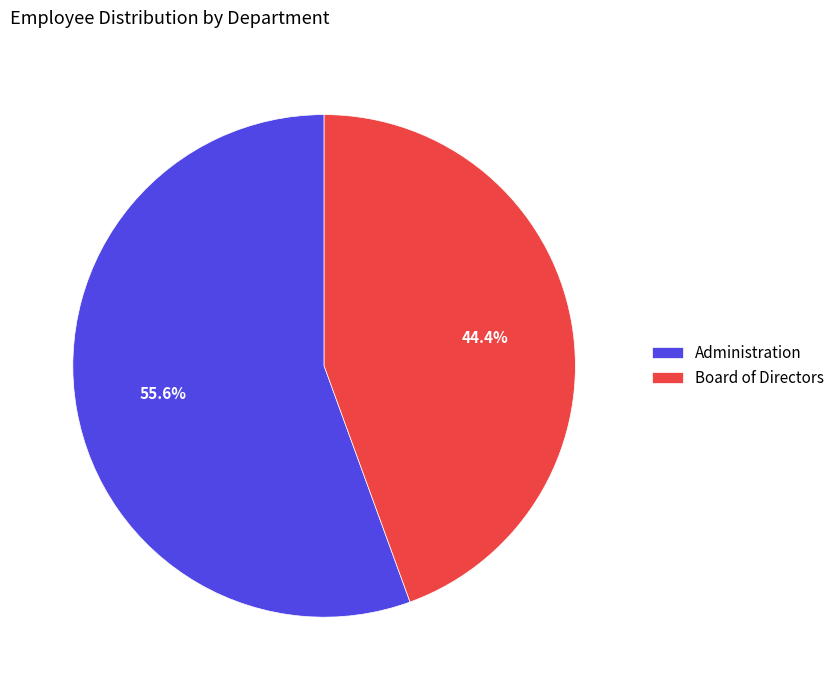

The Board of Directors slice represents 50% of the pie. True or false?

False